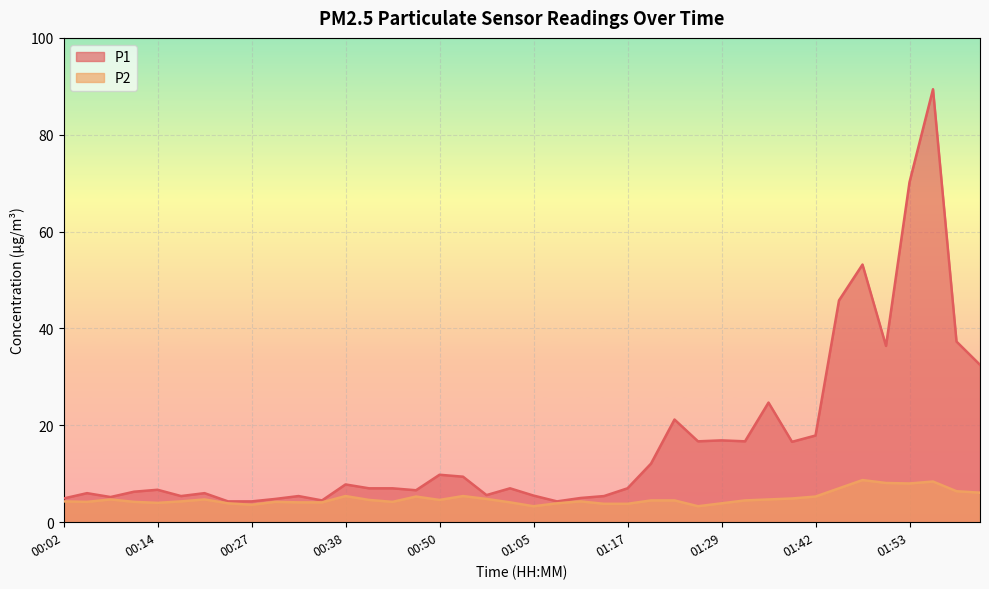

Reading left to right, transcribe all the data shown in this chart.

P1: 00:02=4.9	00:05=6.0	00:08=5.2	00:11=6.3	00:14=6.7	00:17=5.4	00:21=6.0	00:24=4.3	00:27=4.3	00:29=4.8	00:33=5.4	00:35=4.5	00:38=7.8	00:41=7.0	00:44=7.0	00:47=6.6	00:50=9.8	00:56=9.4	00:59=5.6	01:02=7.0	01:05=5.5	01:08=4.3	01:11=5.0	01:14=5.4	01:17=7.0	01:20=12.1	01:23=21.2	01:26=16.7	01:29=16.9	01:32=16.7	01:35=24.7	01:38=16.6	01:42=17.9	01:44=45.8	01:47=53.2	01:50=36.4	01:53=70.2	01:56=89.4	01:59=37.3	02:03=32.5
P2: 00:02=4.3	00:05=4.2	00:08=4.7	00:11=4.2	00:14=4.0	00:17=4.3	00:21=4.7	00:24=3.9	00:27=3.6	00:29=4.2	00:33=4.1	00:35=4.1	00:38=5.4	00:41=4.6	00:44=4.2	00:47=5.3	00:50=4.6	00:56=5.4	00:59=4.8	01:02=4.1	01:05=3.3	01:08=3.9	01:11=4.3	01:14=3.8	01:17=3.8	01:20=4.5	01:23=4.5	01:26=3.3	01:29=3.9	01:32=4.5	01:35=4.7	01:38=4.9	01:42=5.3	01:44=7.0	01:47=8.7	01:50=8.1	01:53=8.0	01:56=8.4	01:59=6.4	02:03=6.1